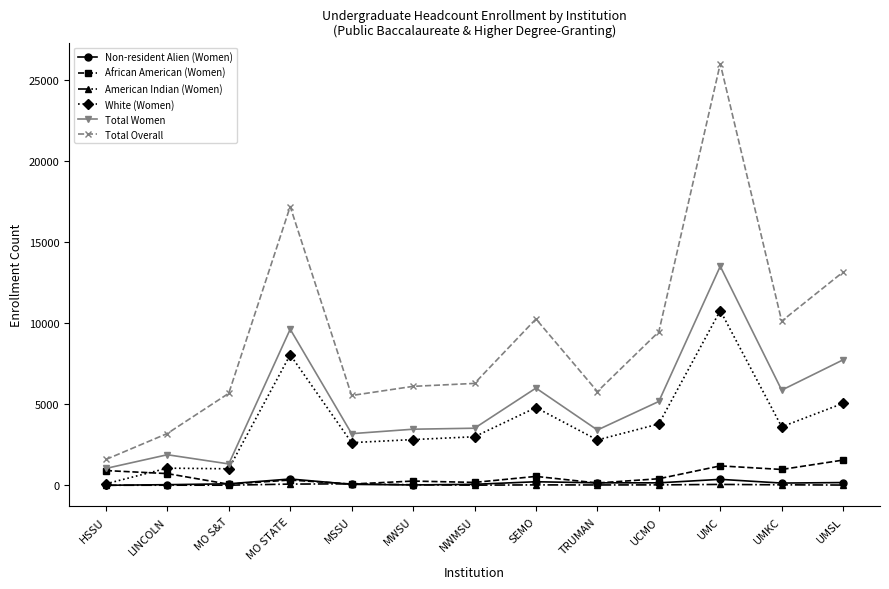

True or false: White (Women) and African American (Women) intersect in this chart.

True